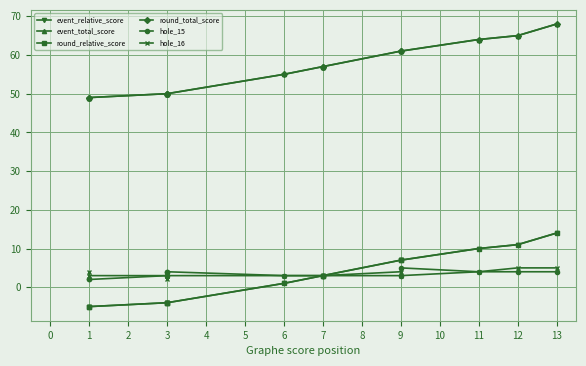

True or false: hole_16 has a value of 4 at 3.

False